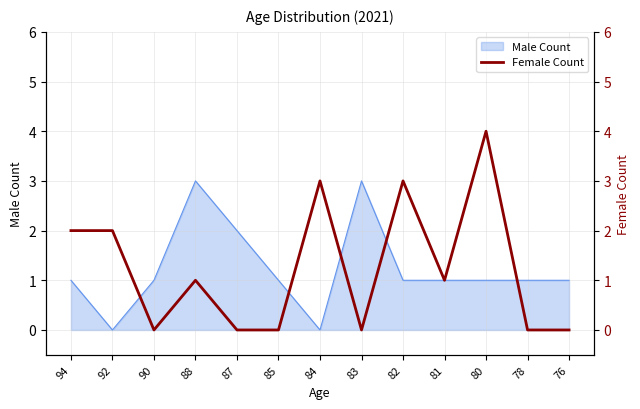

The value of Male Count at 80 is 2. True or false?

False